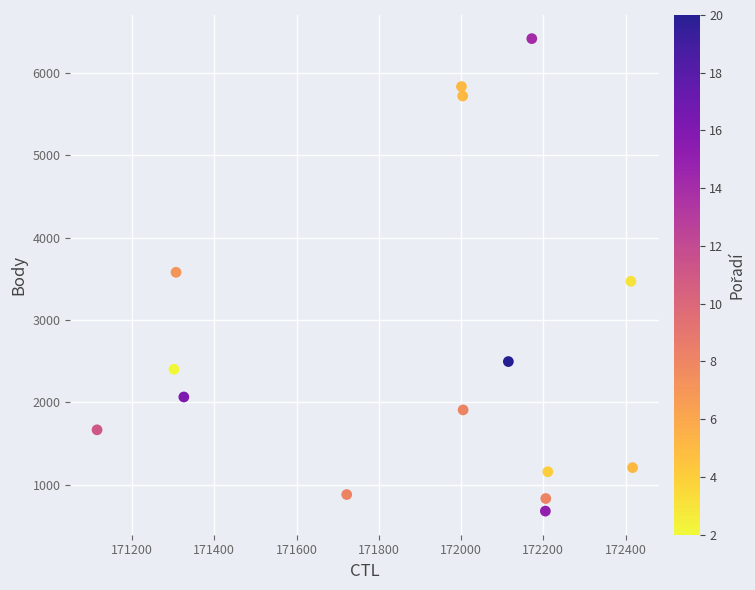

What is the range of Y values (max minus min)?

5738